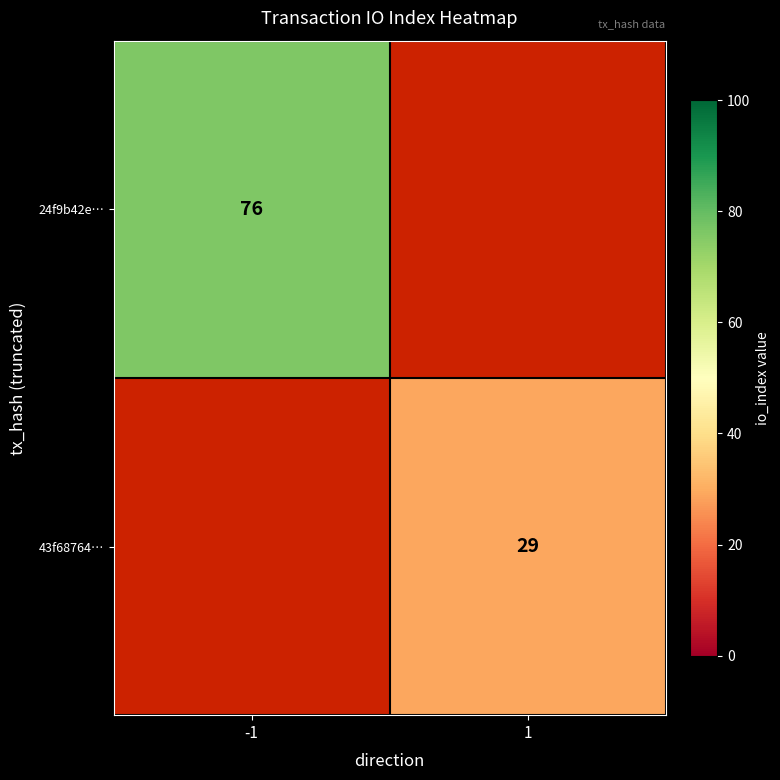

What is the maximum value shown in the chart?

76.0